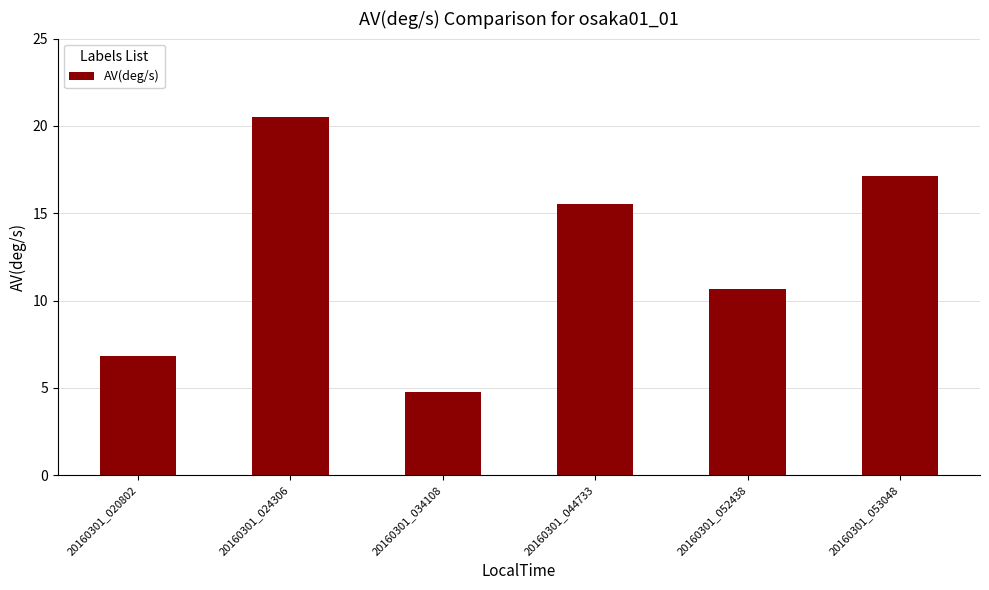

What is the value of the 6th bar from the left?

17.1